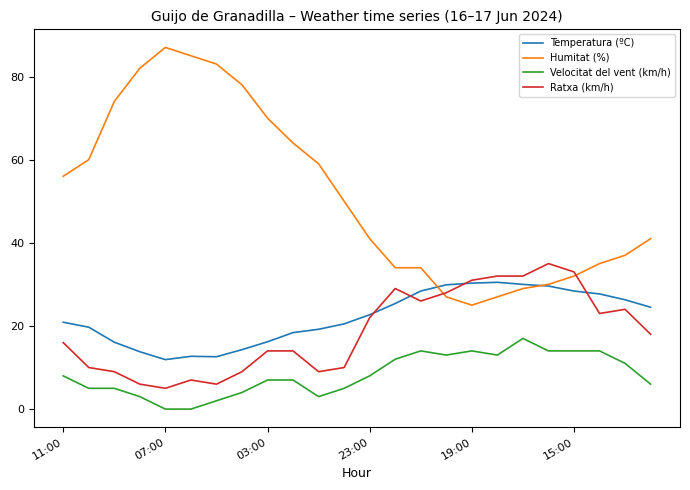

True or false: Temperatura (ºC) and Velocitat del vent (km/h) intersect in this chart.

False